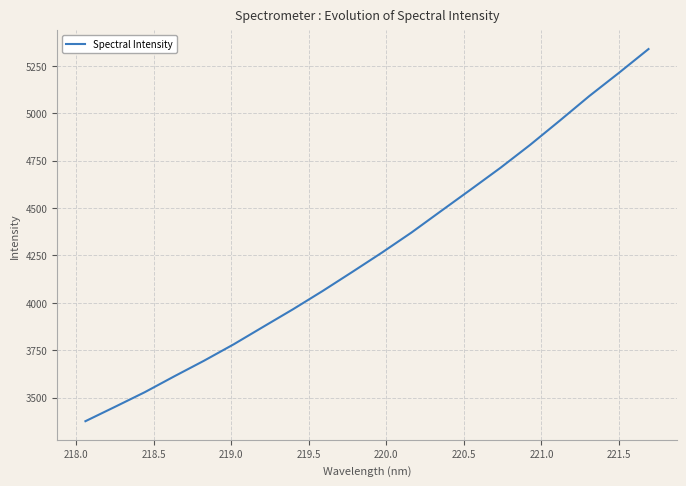

Count the number of data series in this chart.

1